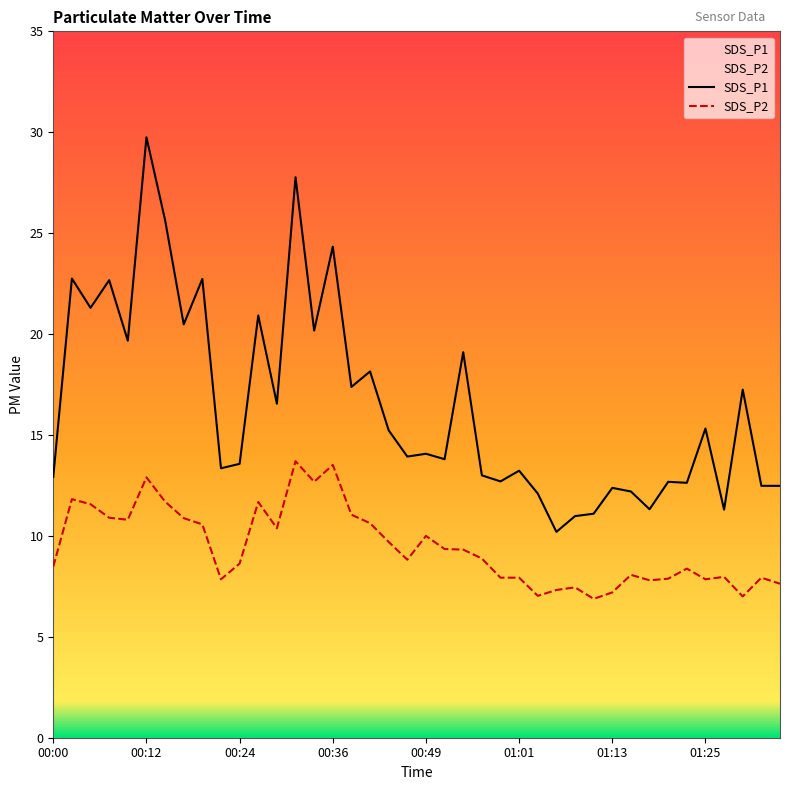

Is this an area chart (filled region under the line)?

No